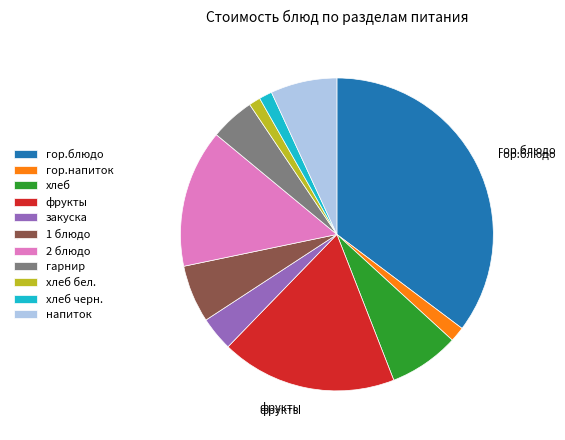

Approximately how many times larger is the value at 1 блюдо compared to гарнир?

1.3